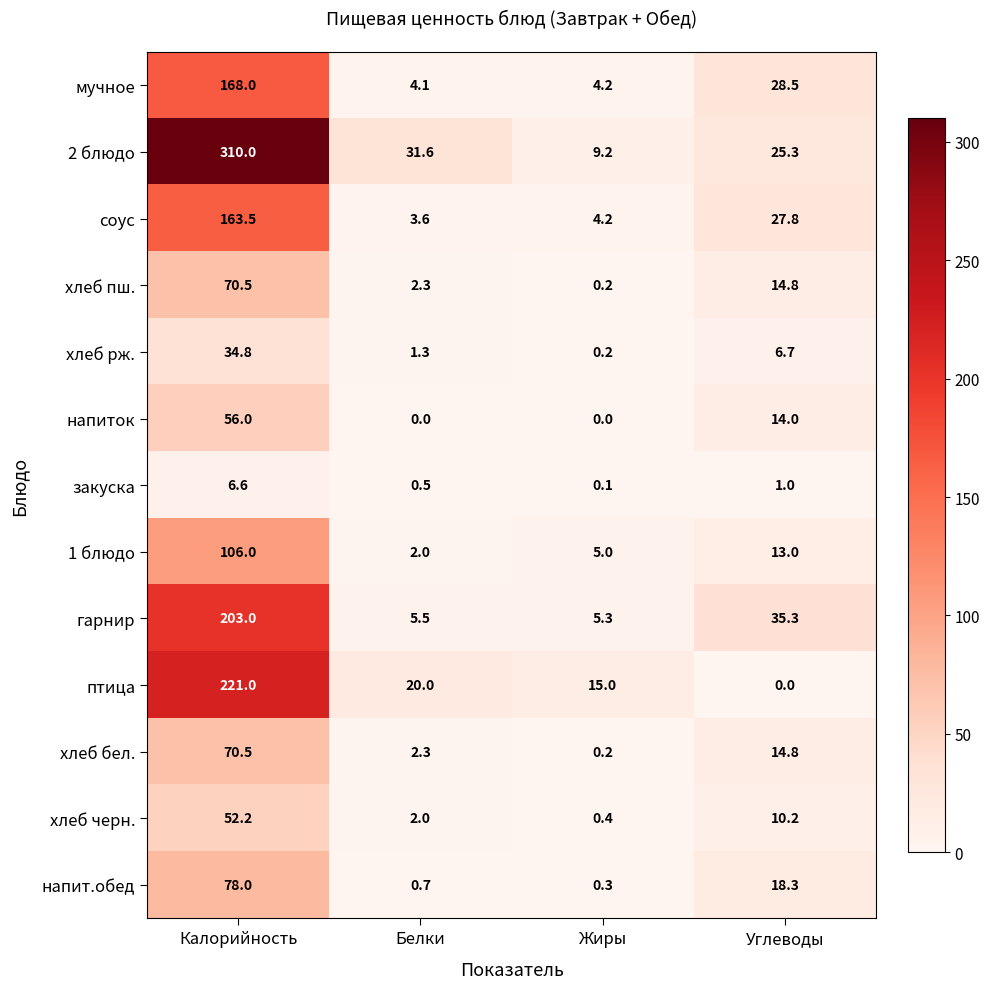

What is the total value across all series at Жиры?

44.3